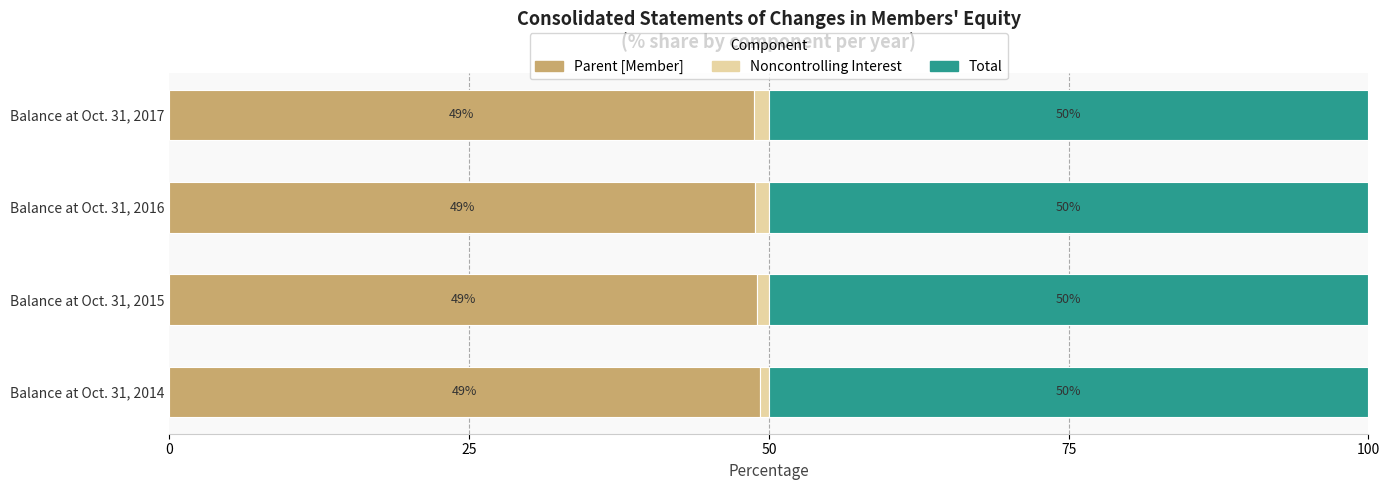

What is the total value across all series at Balance at Oct. 31, 2017?

100.0